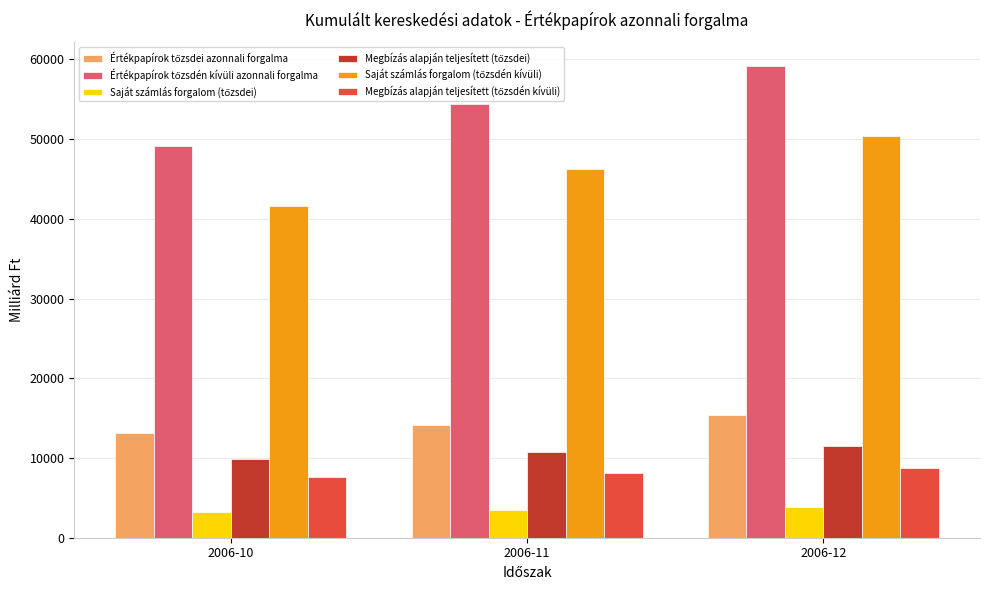

At how many categories does at least one series exceed 34148?

3